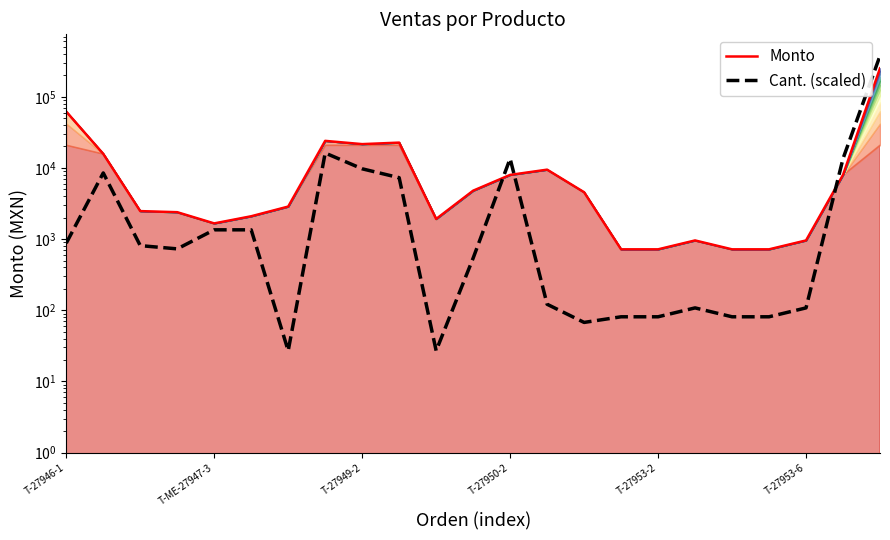

Which series has the largest range (max minus min)?

Cant. (scaled)